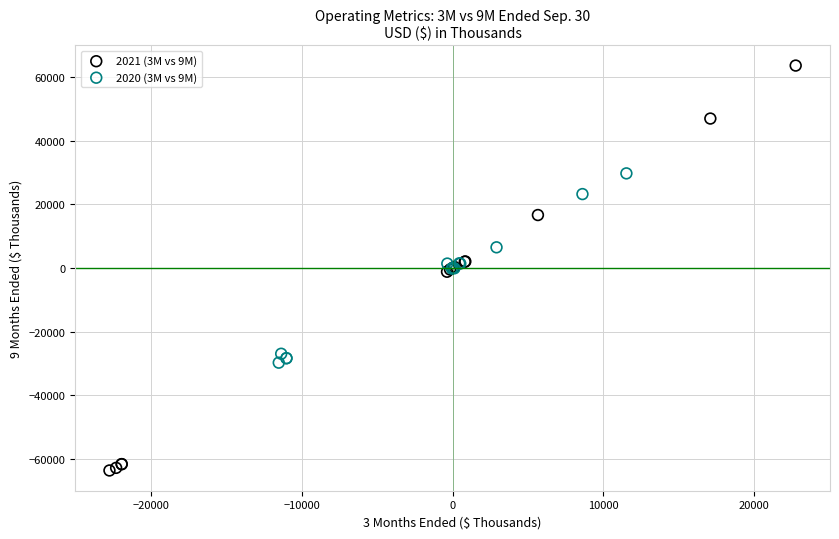

What are all the series names shown in the legend?

2021 (3M vs 9M), 2020 (3M vs 9M)